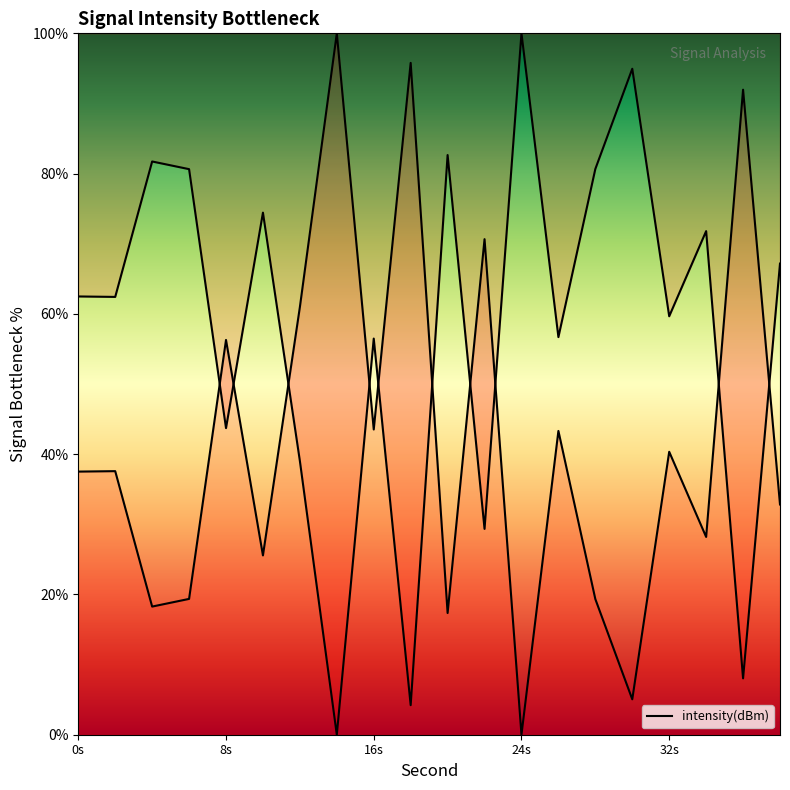

Is this an area chart (filled region under the line)?

No